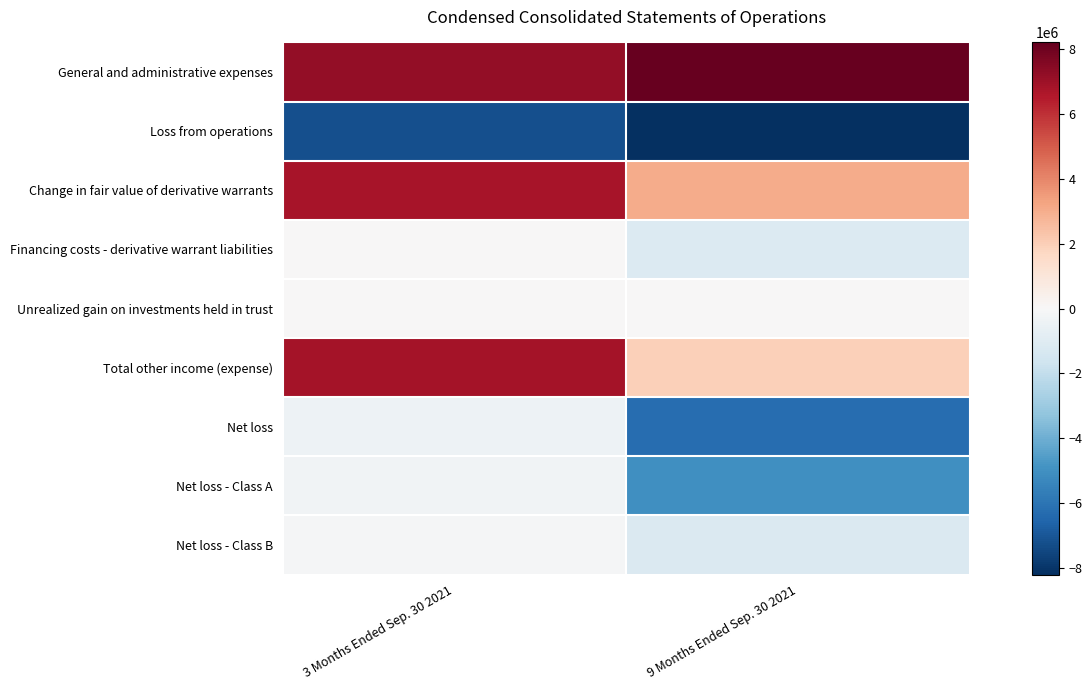

Between 3 Months Ended Sep. 30 2021 and 9 Months Ended Sep. 30 2021, which is larger?

9 Months Ended Sep. 30 2021